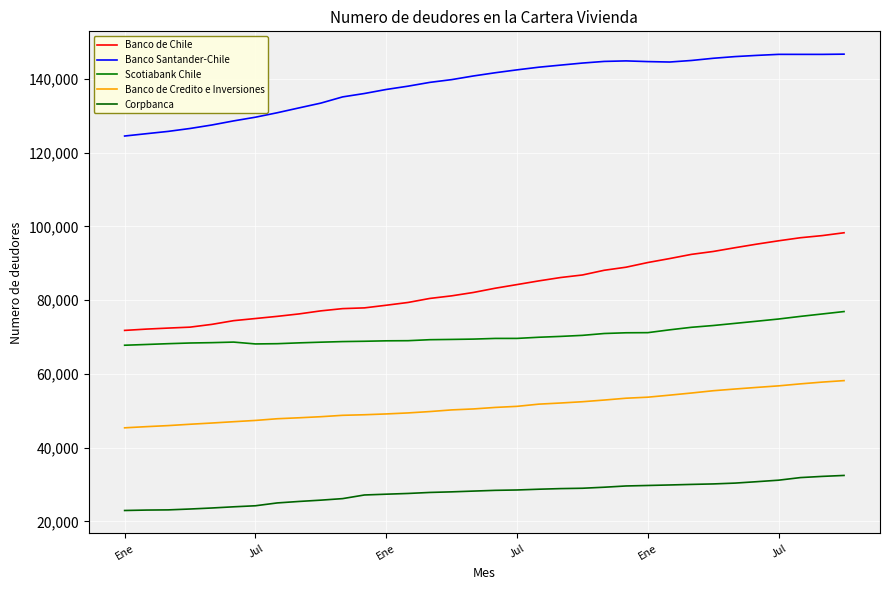

Does the chart have visible grid lines?

Yes